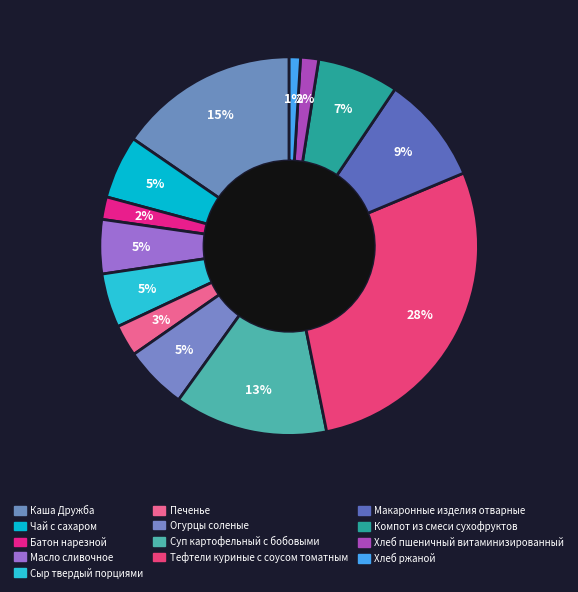

Is there any slice that represents more than half of the pie?

No